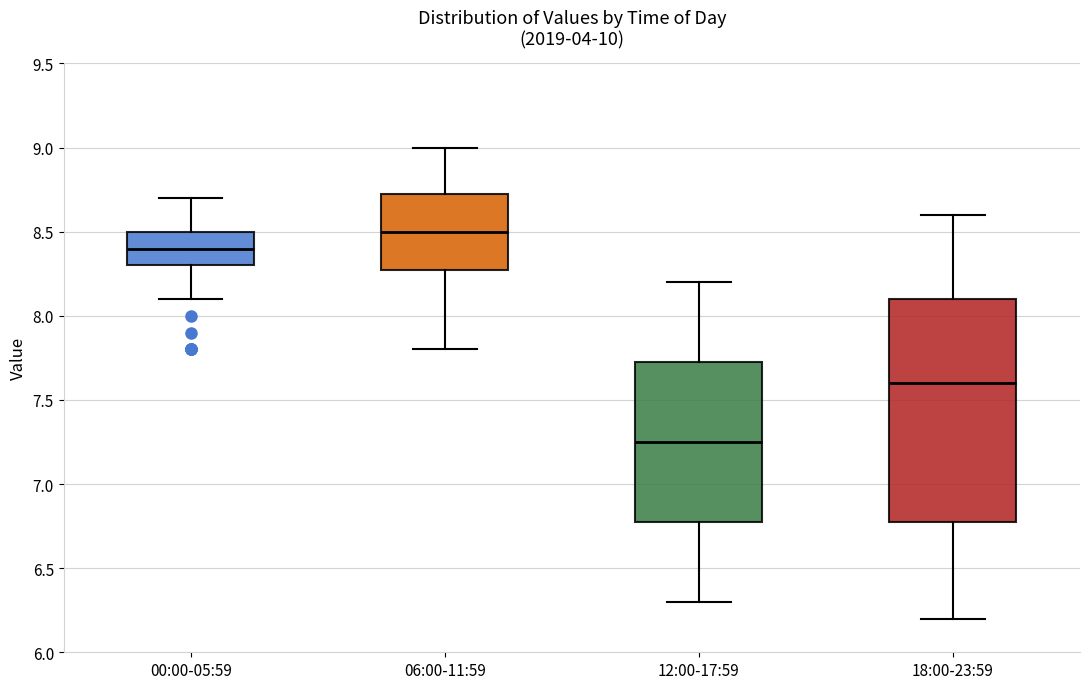

Reading left to right, read every box against the y-axis: the position of its median line, the range the box covers, and the ends of its whiskers. The values are not printed on the chart, so give them approximately, as read against the axis.

00:00-05:59: median 8.40, box 8.30 to 8.50, whiskers 8.10 to 8.70
06:00-11:59: median 8.50, box 8.30 to 8.75, whiskers 7.80 to 9.00
12:00-17:59: median 7.25, box 6.80 to 7.75, whiskers 6.30 to 8.20
18:00-23:59: median 7.60, box 6.80 to 8.10, whiskers 6.20 to 8.60